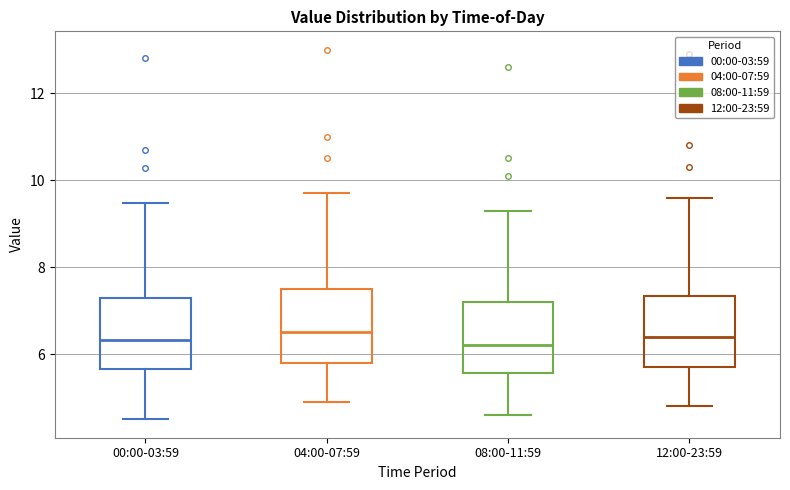

Reading left to right, read every box against the y-axis: the position of its median line, the range the box covers, and the ends of its whiskers. The values are not printed on the chart, so give them approximately, as read against the axis.

00:00-03:59: median 6.4, box 5.6 to 7.2, whiskers 4.6 to 9.4
04:00-07:59: median 6.6, box 5.8 to 7.6, whiskers 5.0 to 9.8
08:00-11:59: median 6.2, box 5.6 to 7.2, whiskers 4.6 to 9.4
12:00-23:59: median 6.4, box 5.8 to 7.4, whiskers 4.8 to 9.6